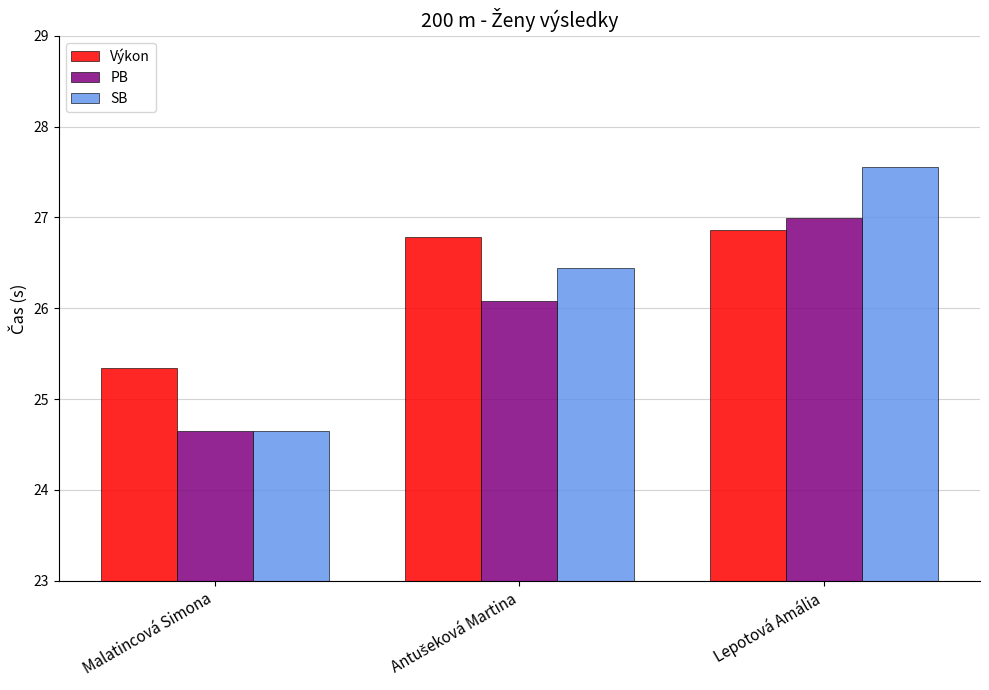

At which label is PB closest to 25?

Malatincová Simona